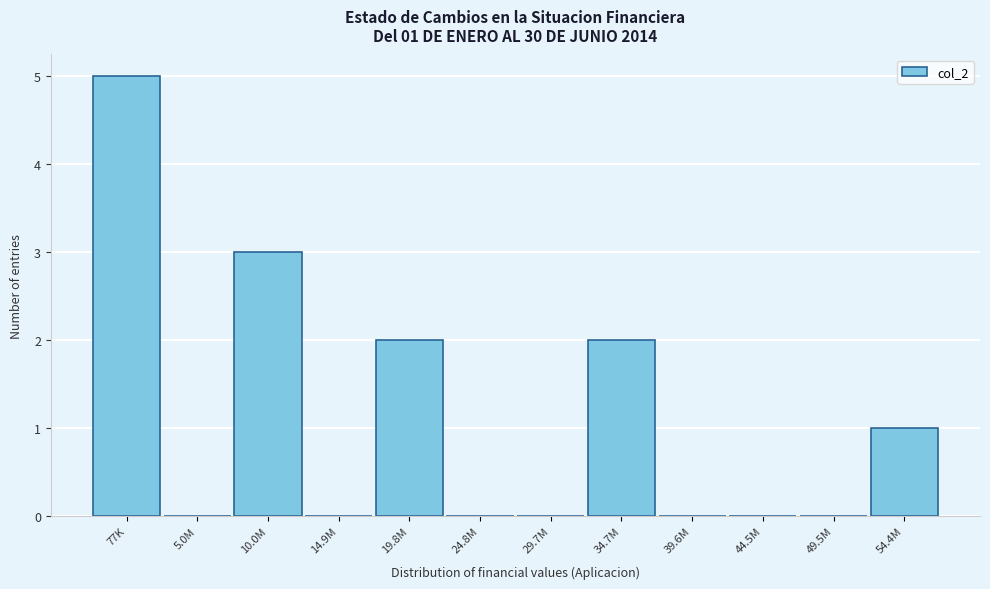

True or false: the data shows 2 at 10.0M.

False